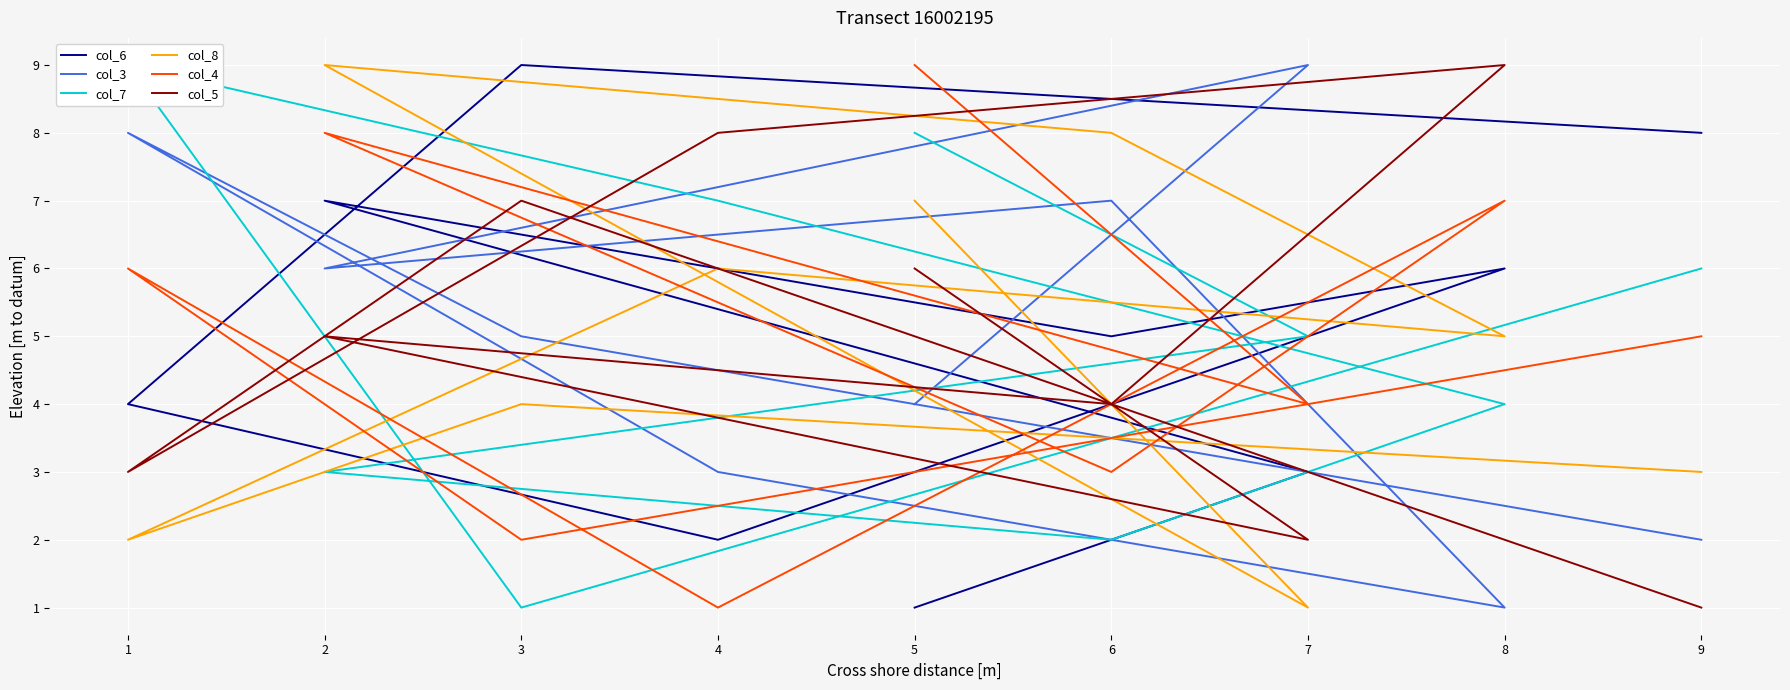

What is the smallest value displayed?

1